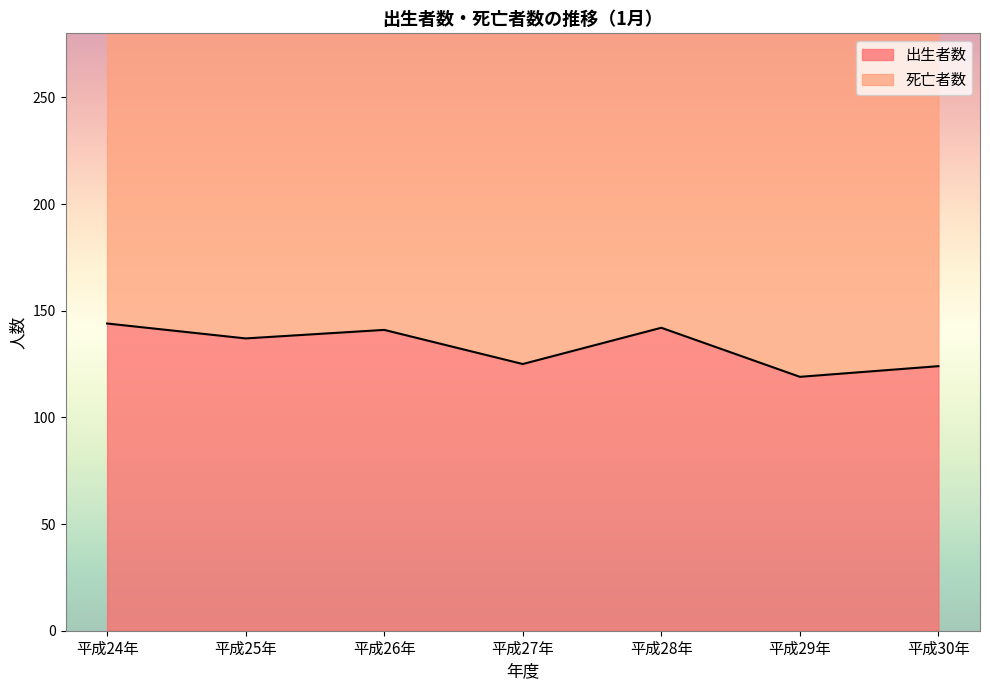

Rank the categories by value from lowest to highest.

平成29年, 平成30年, 平成27年, 平成25年, 平成26年, 平成28年, 平成24年